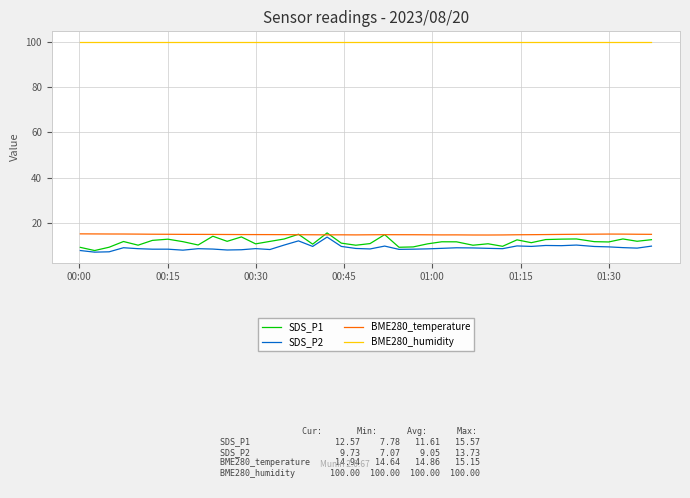

True or false: SDS_P2 and BME280_humidity intersect in this chart.

False